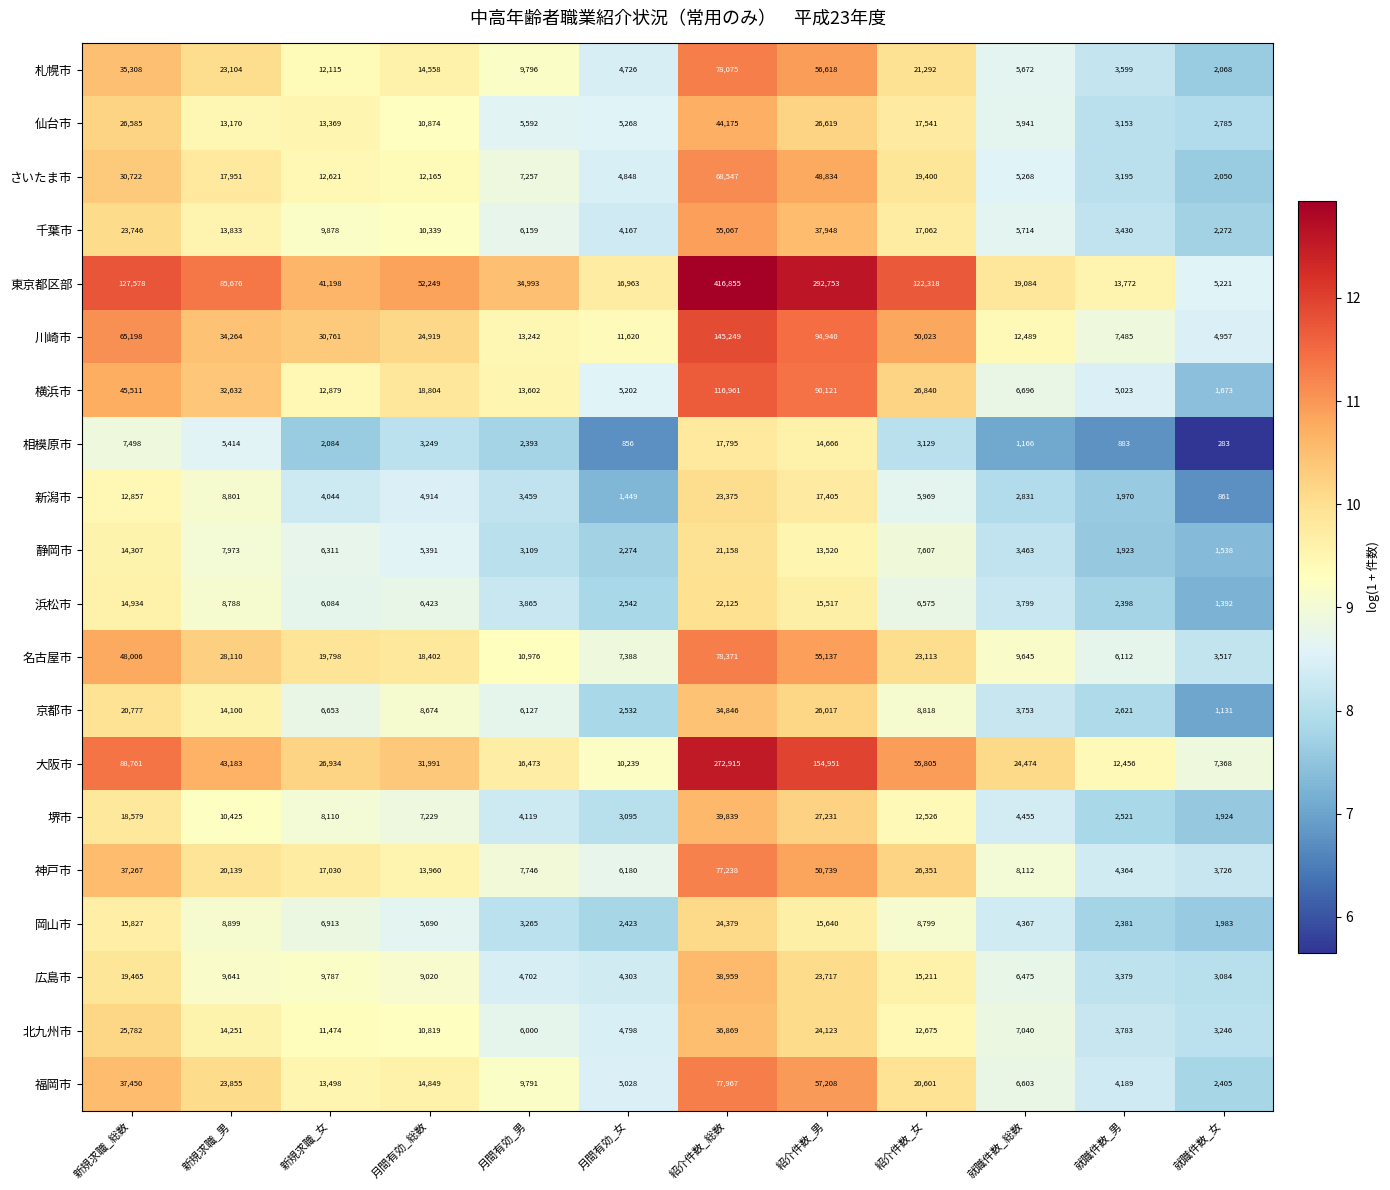

What is the minimum value for 京都市?

1131